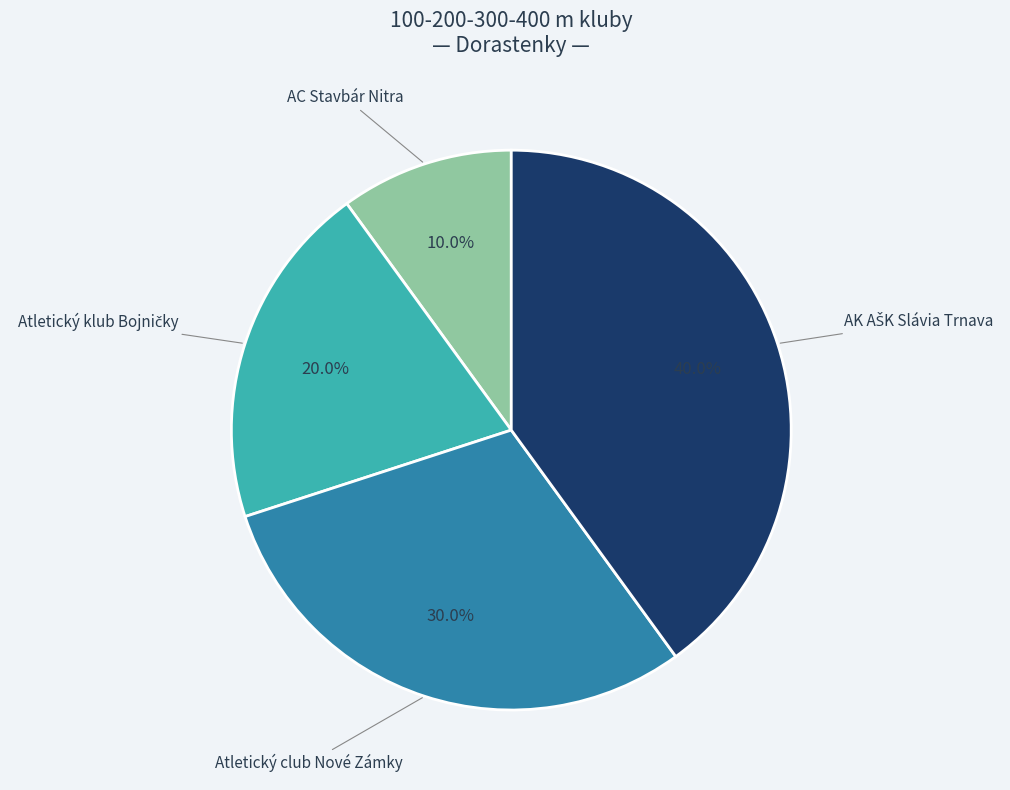

Which category has the smallest portion of the pie?

AC Stavbár Nitra